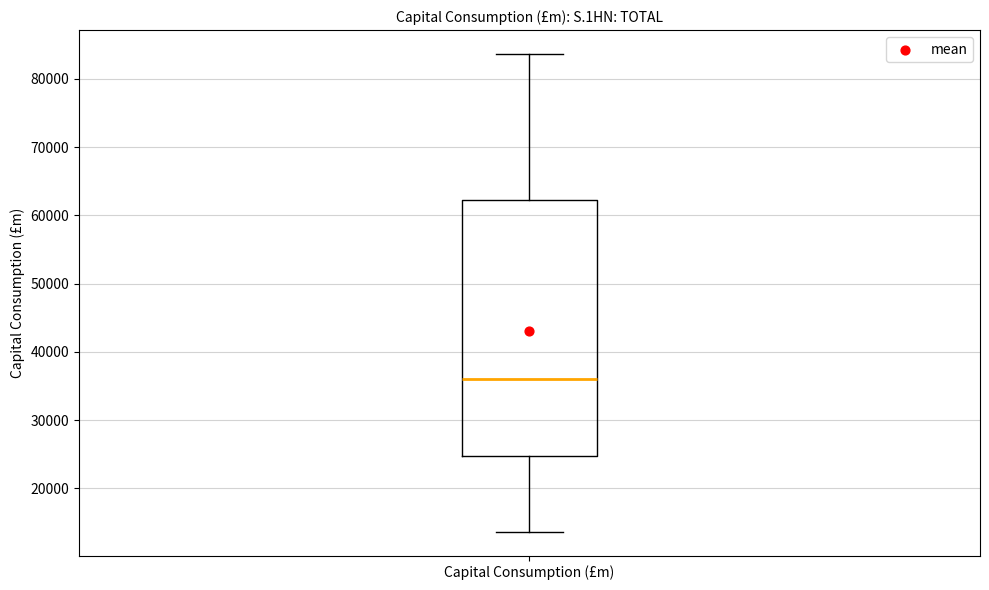

Where does the lower whisker of the box for Capital Consumption (£m) end on the y-axis? The values are not printed on the chart, so give them approximately, as read against the axis.

14000